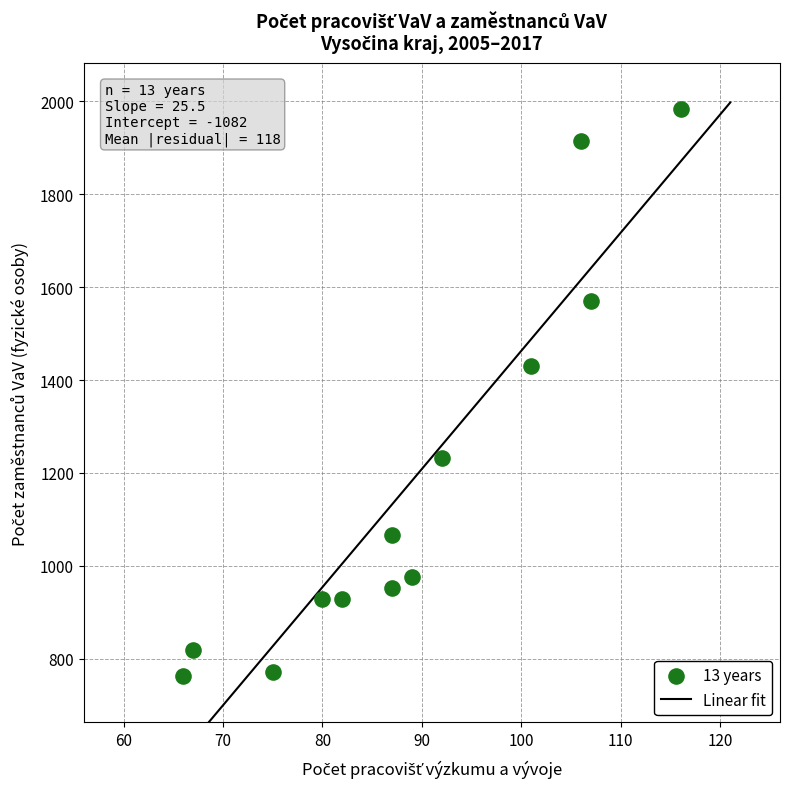

What Y value in the scatter plot is closest to 1372?

1430.0